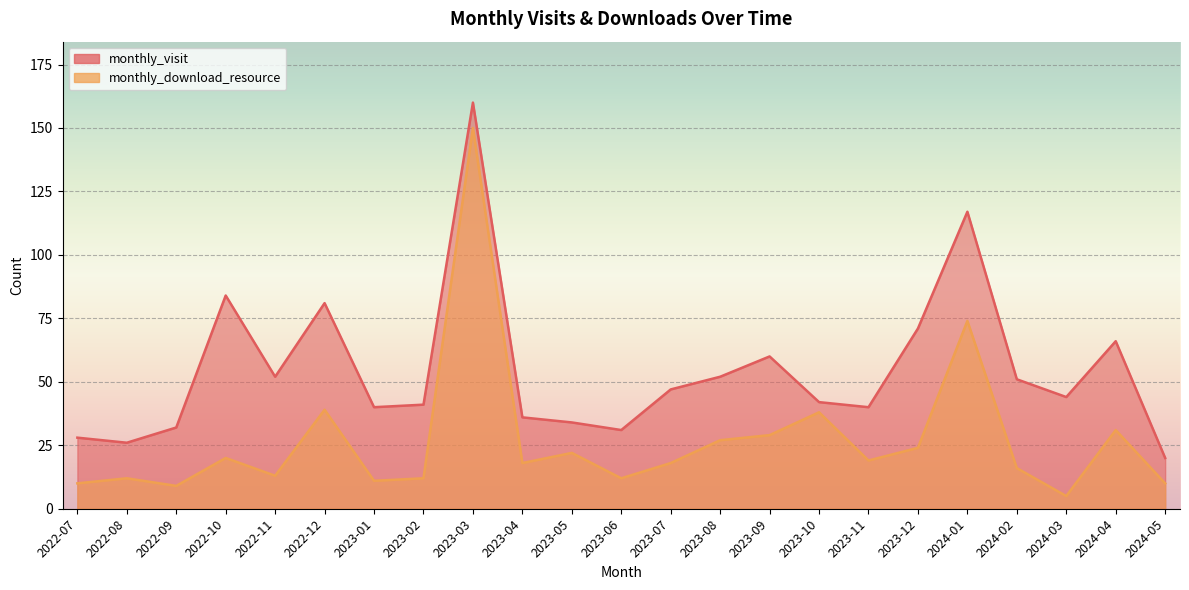

What is the label of the 20th point from the left?

2024-02